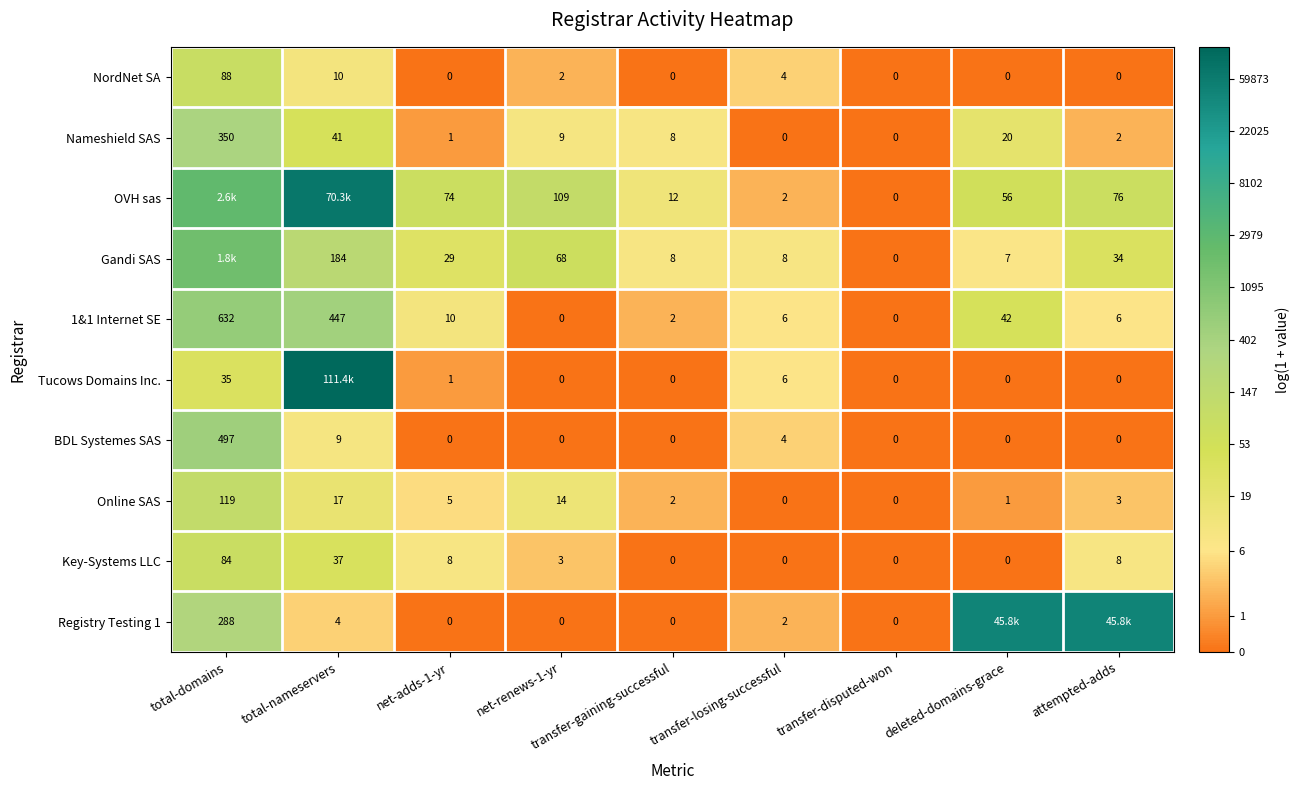

Which category has the highest value in the NordNet SA series?

total-domains